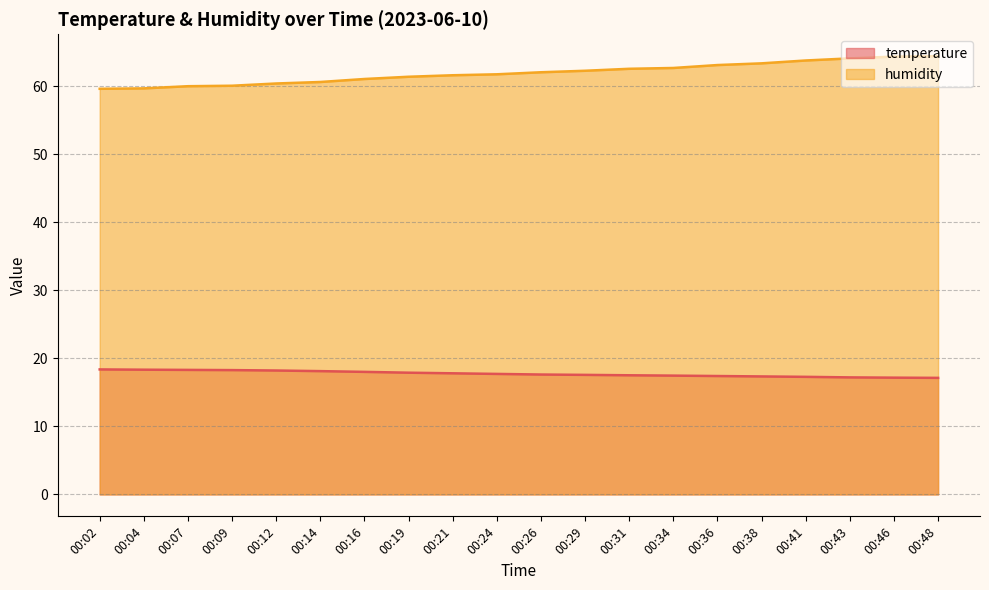

Which series has the largest total across all categories?

humidity